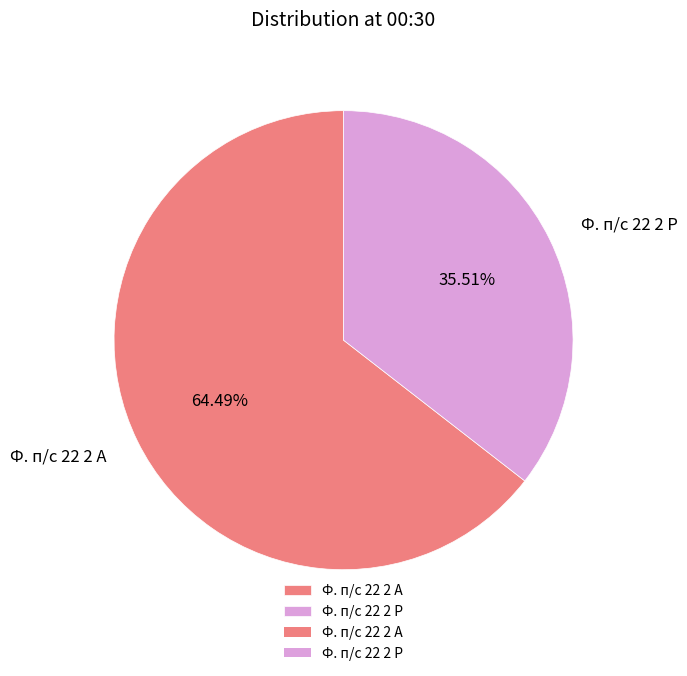

How many slices are in this pie chart?

2